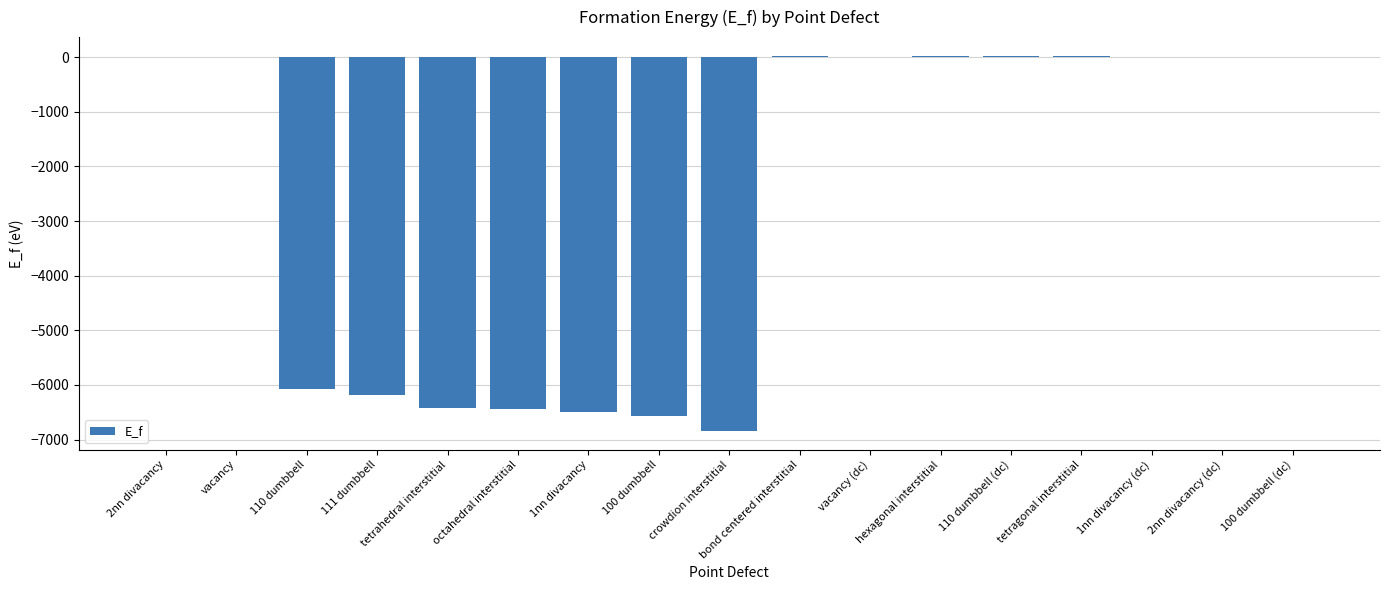

Is it true that the value at octahedral interstitial is -6446.0?

True